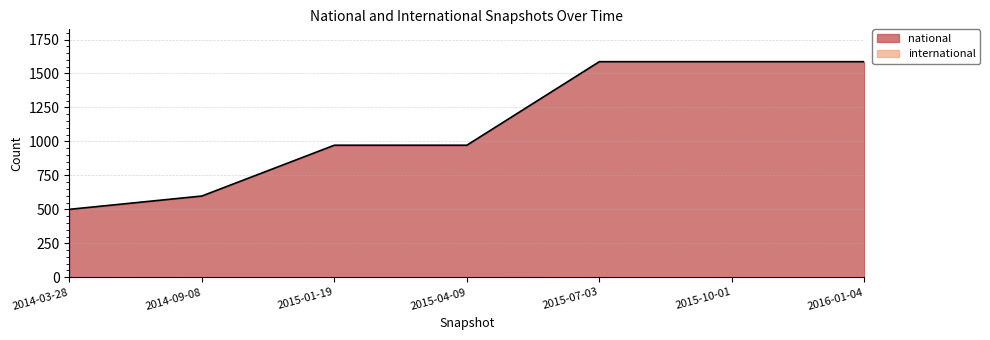

Reading left to right, extract all data points from this chart.

2014-03-28=500	2014-09-08=598	2015-01-19=972	2015-04-09=972	2015-07-03=1587	2015-10-01=1587	2016-01-04=1587